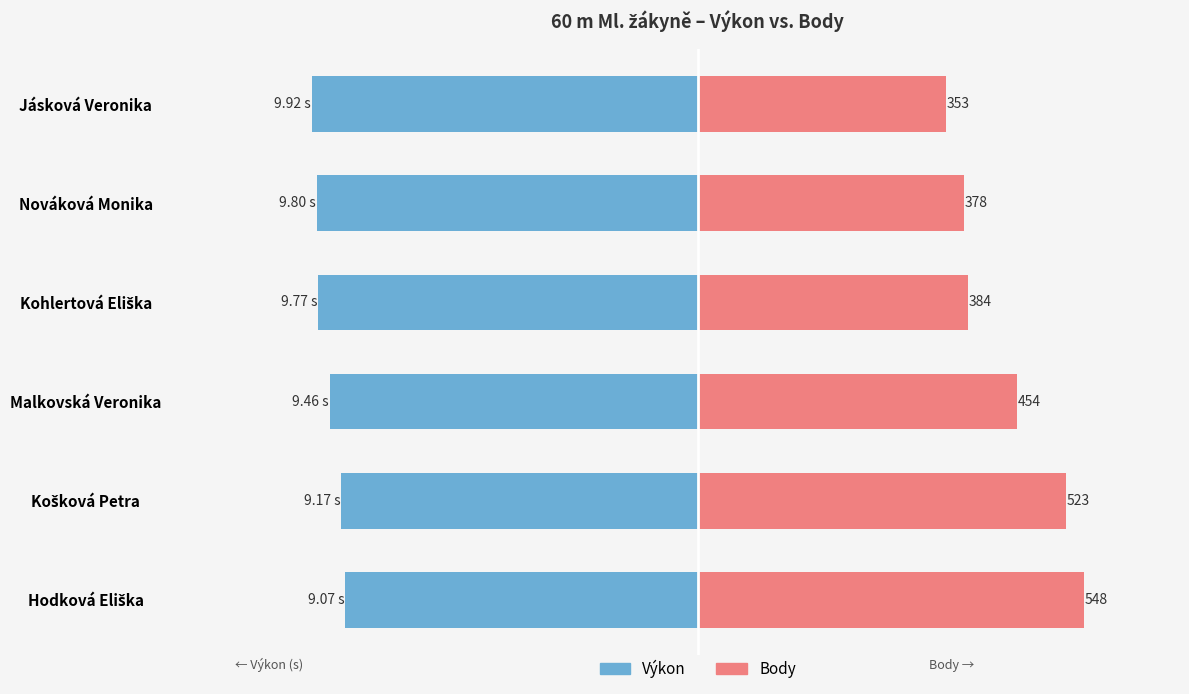

Are the bars horizontal?

Yes